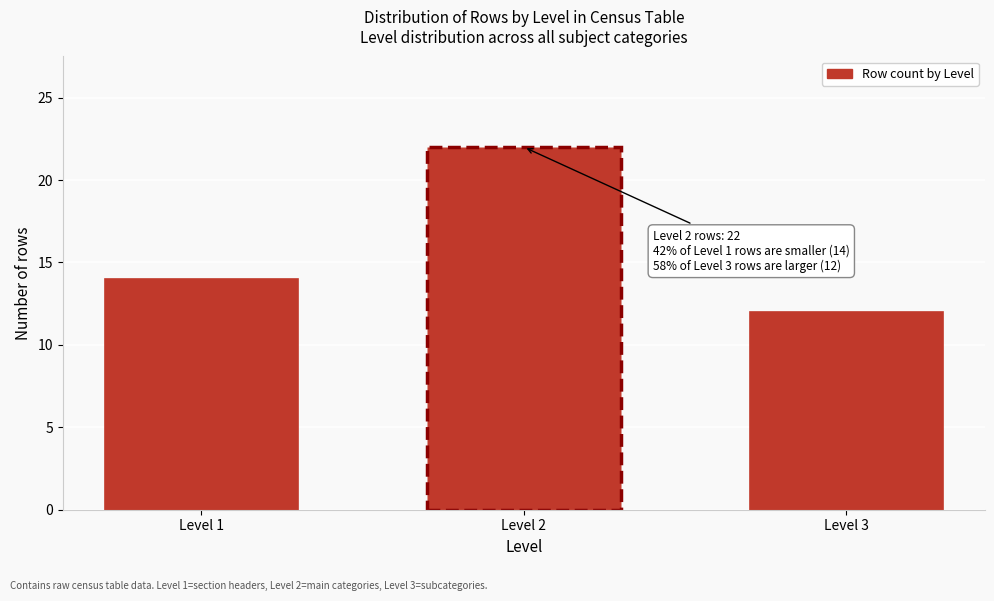

Reading left to right, what are all the values shown in this chart?

Level 1=14	Level 2=22	Level 3=12